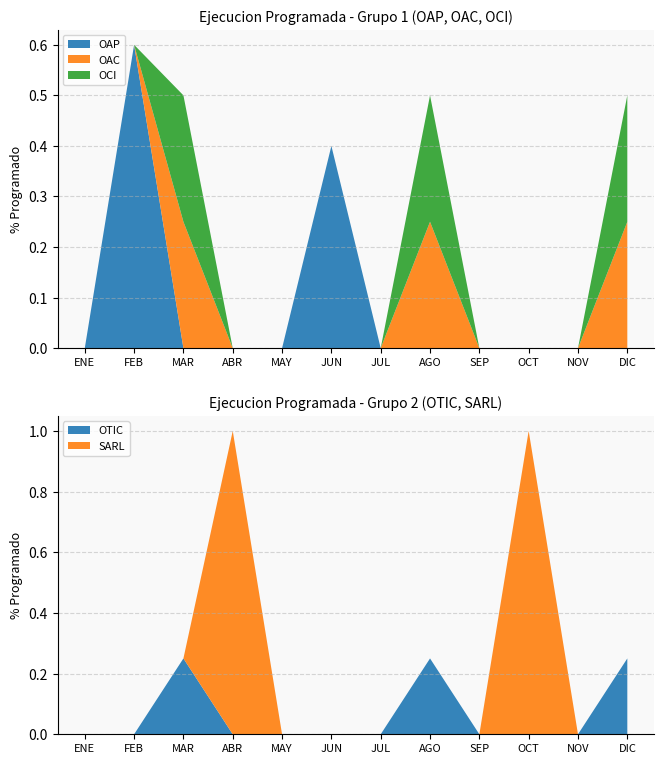

Reading right to left, what are all the values shown in this chart?

OAP: 0.0	0.0	0.0	0.0	0.0	0.0	0.4	0.0	0.0	0.0	0.6	0.0
OAC: 0.2	0.0	0.0	0.0	0.2	0.0	0.0	0.0	0.0	0.2	0.0	0.0
OCI: 0.2	0.0	0.0	0.0	0.2	0.0	0.0	0.0	0.0	0.2	0.0	0.0
OTIC: 0.2	0.0	0.0	0.0	0.2	0.0	0.0	0.0	0.0	0.2	0.0	0.0
SARL: 0.0	0.0	1.0	0.0	0.0	0.0	0.0	0.0	1.0	0.0	0.0	0.0